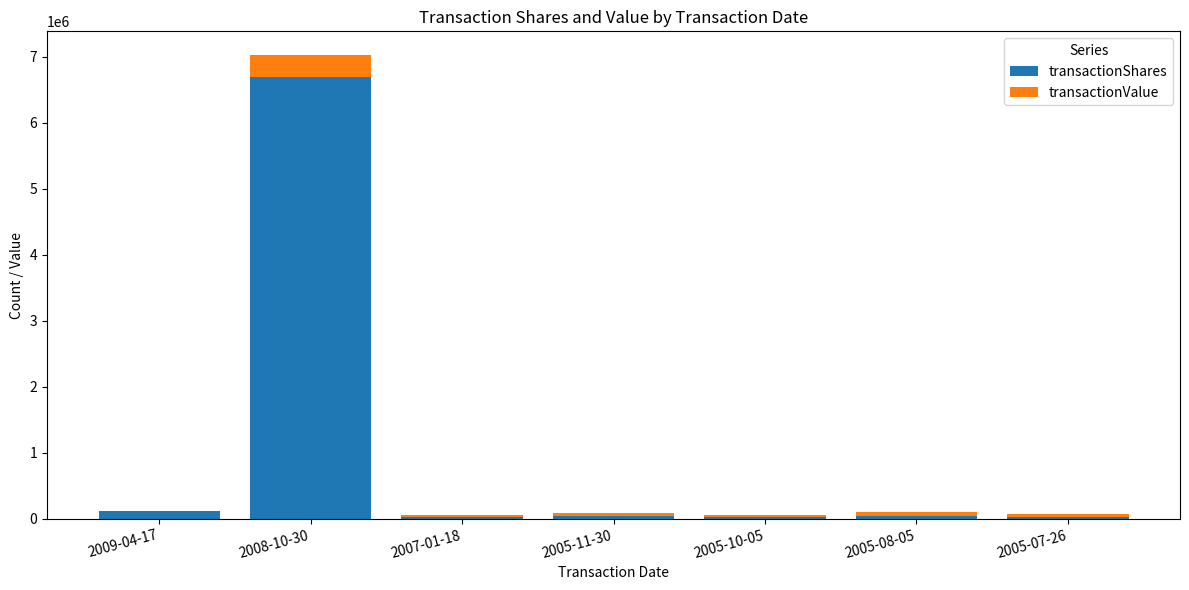

How many distinct data groups are displayed?

2